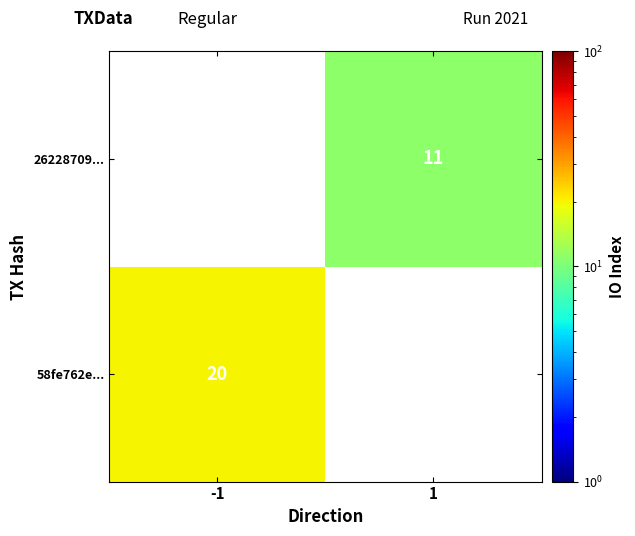

True or false: 58fe762e... has a value of 8 at -1.

False